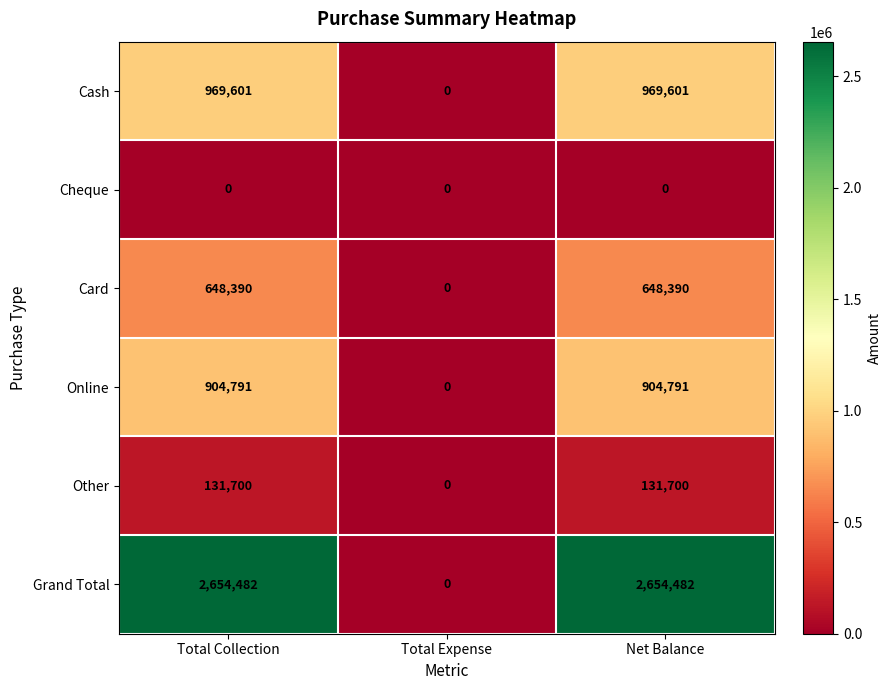

Reading left to right, what are all the values shown in this chart?

Cash: 969601	0	969601
Cheque: 0	0	0
Card: 648390	0	648390
Online: 904791	0	904791
Other: 131700	0	131700
Grand Total: 2654482	0	2654482